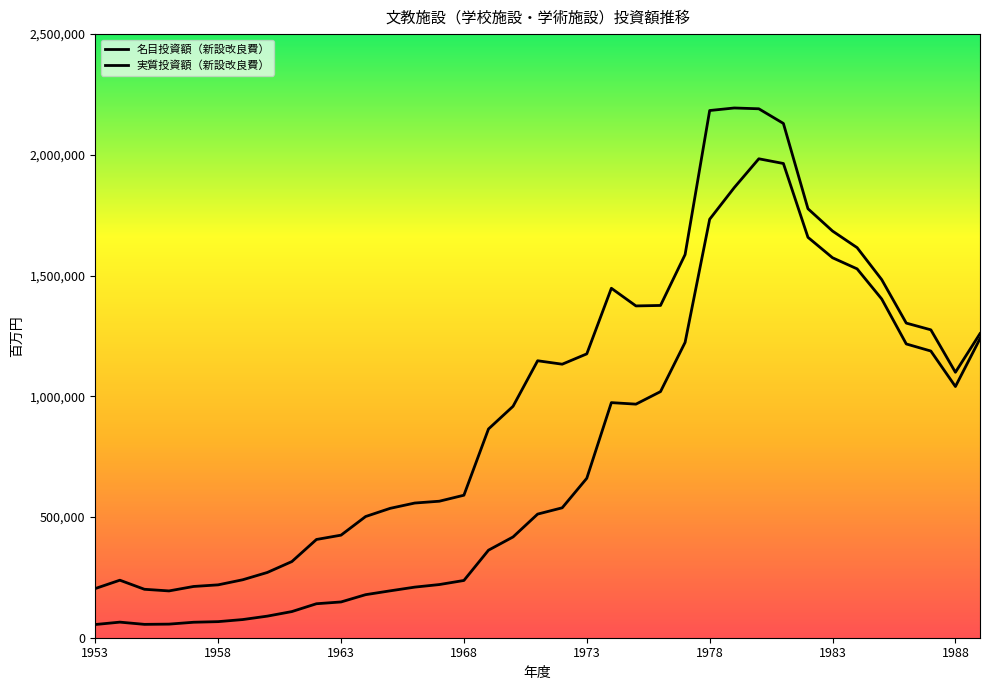

Does the chart display data point markers on the line(s)?

No